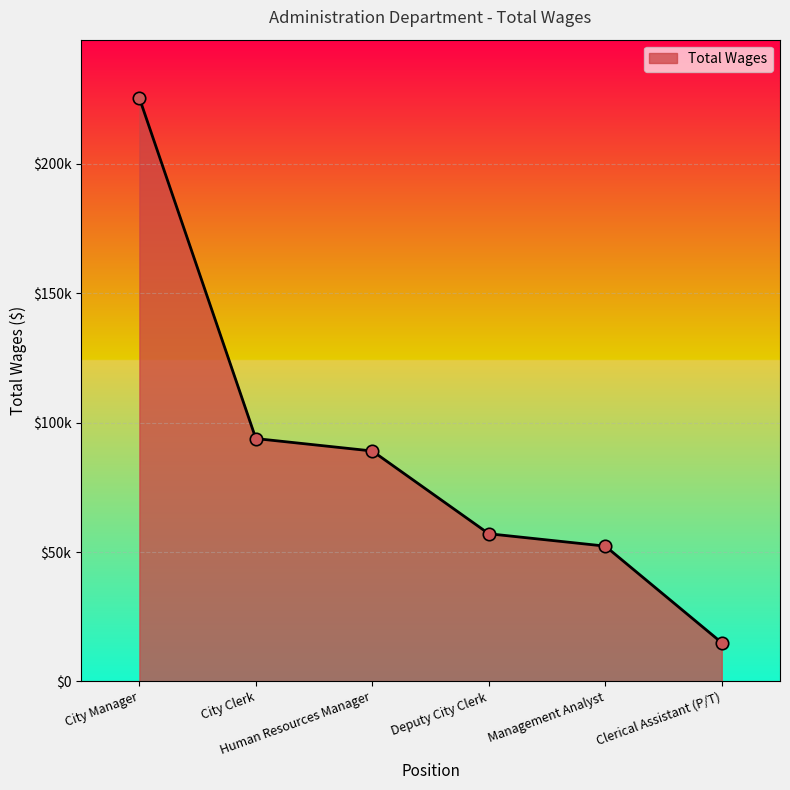

Which has a higher value, Deputy City Clerk or Management Analyst?

Deputy City Clerk